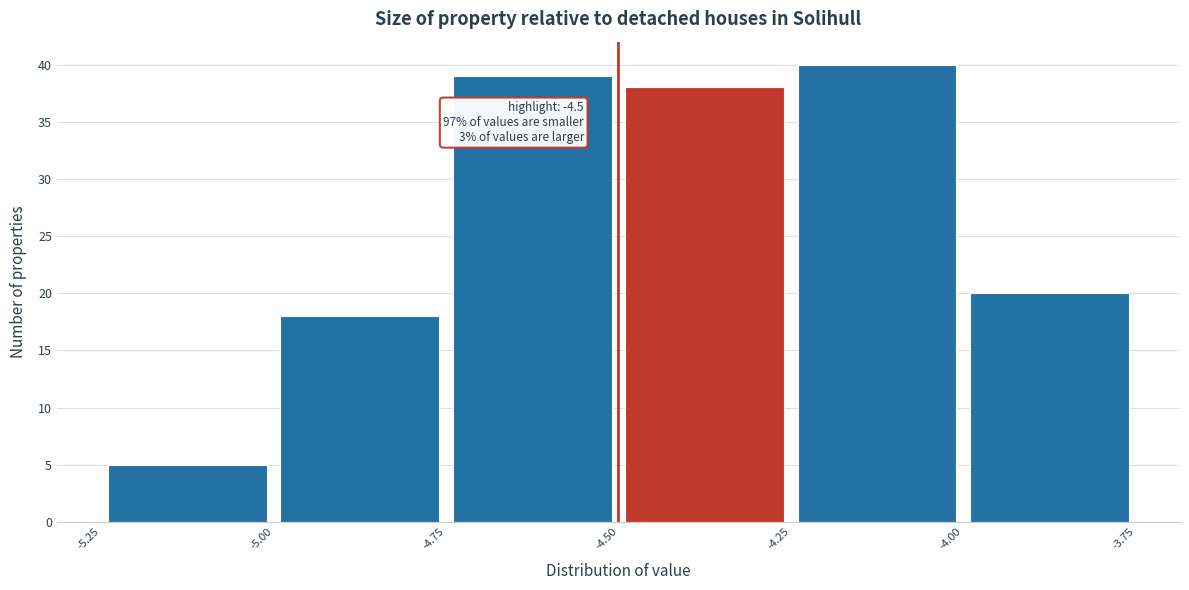

Which range on the x-axis has the tallest bar?

-4.25 to -4.00